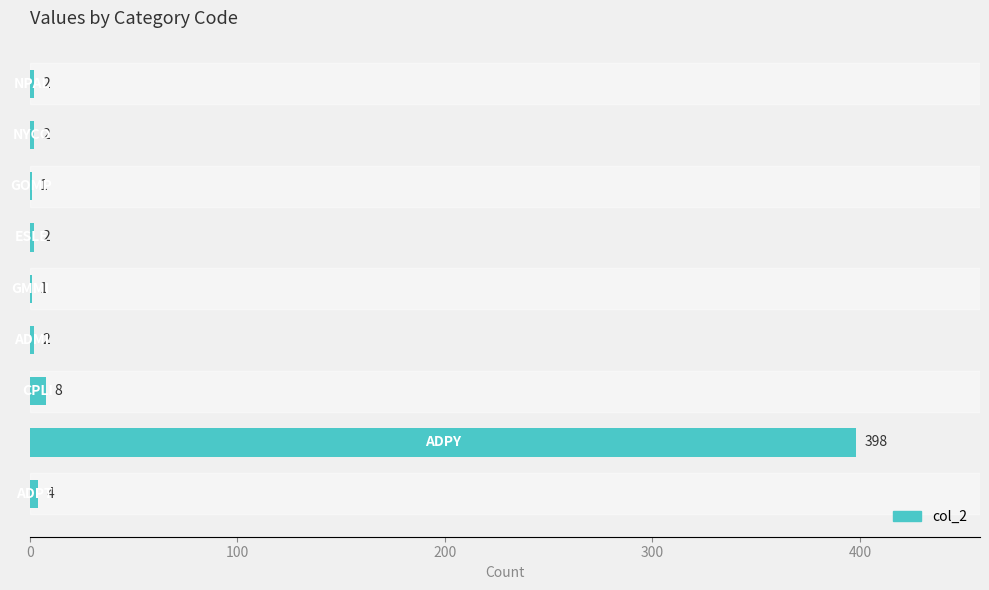

What is the maximum value shown in the chart?

398